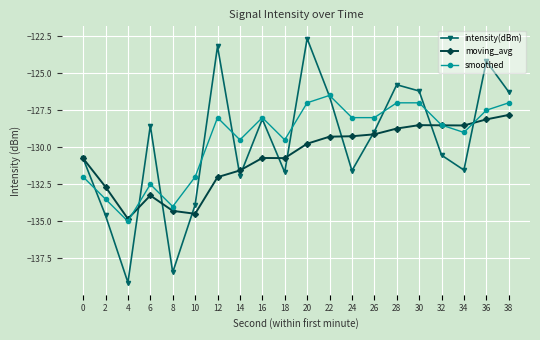

How many series are shown in this chart?

3